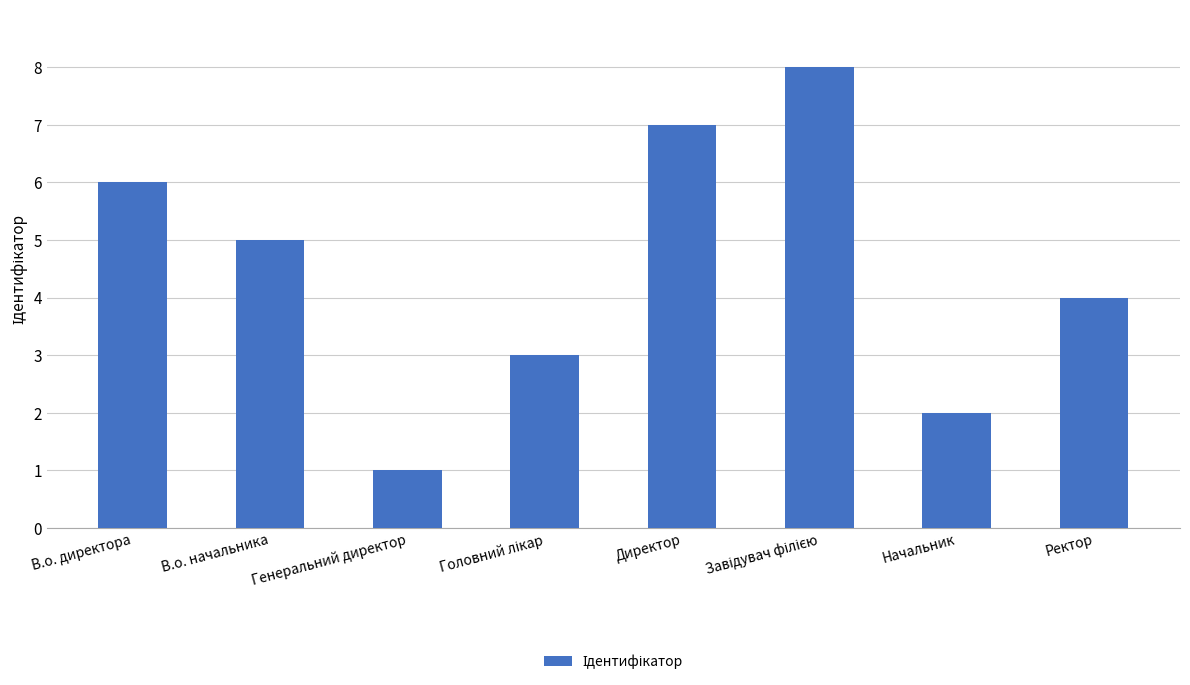

What is the sum of the values at В.о. директора and В.о. начальника?

11